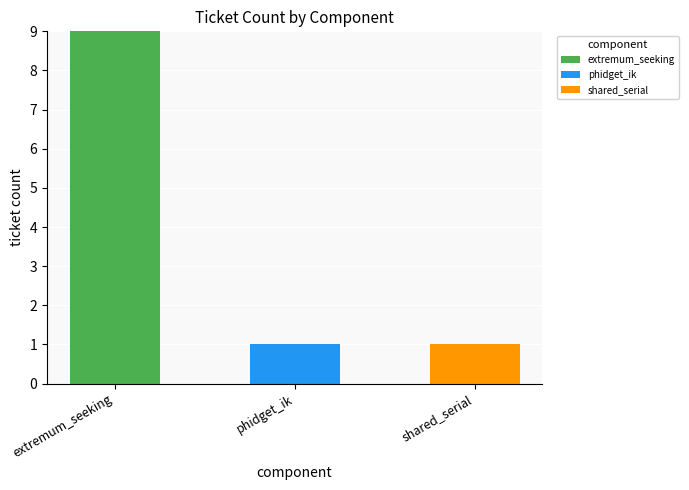

What are all the series names shown in the legend?

extremum_seeking, phidget_ik, shared_serial